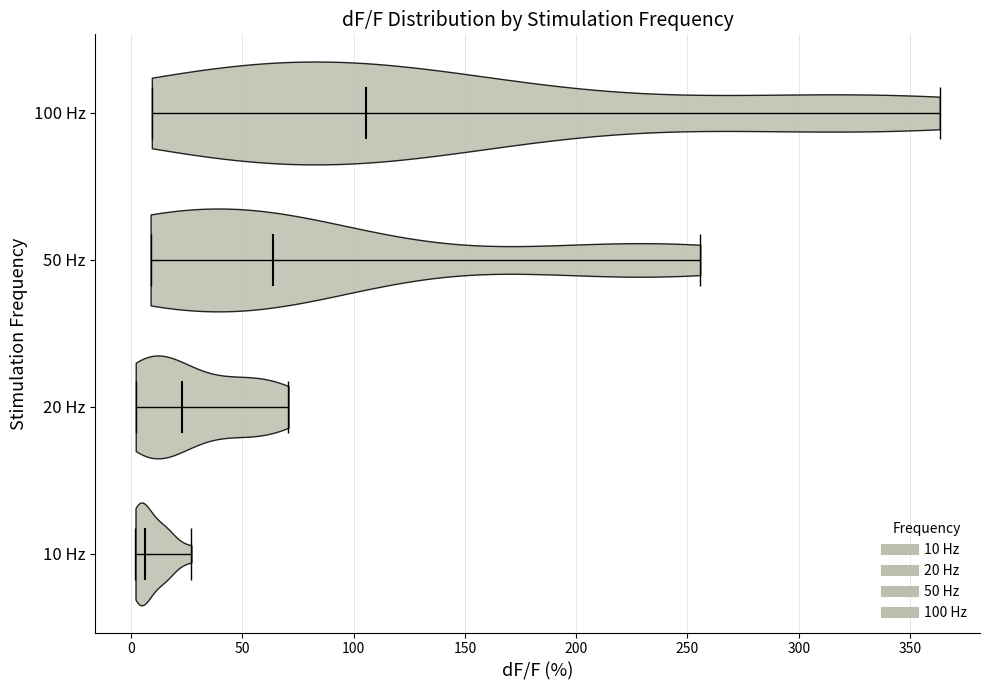

Which violin has the furthest to the right median line?

100 Hz